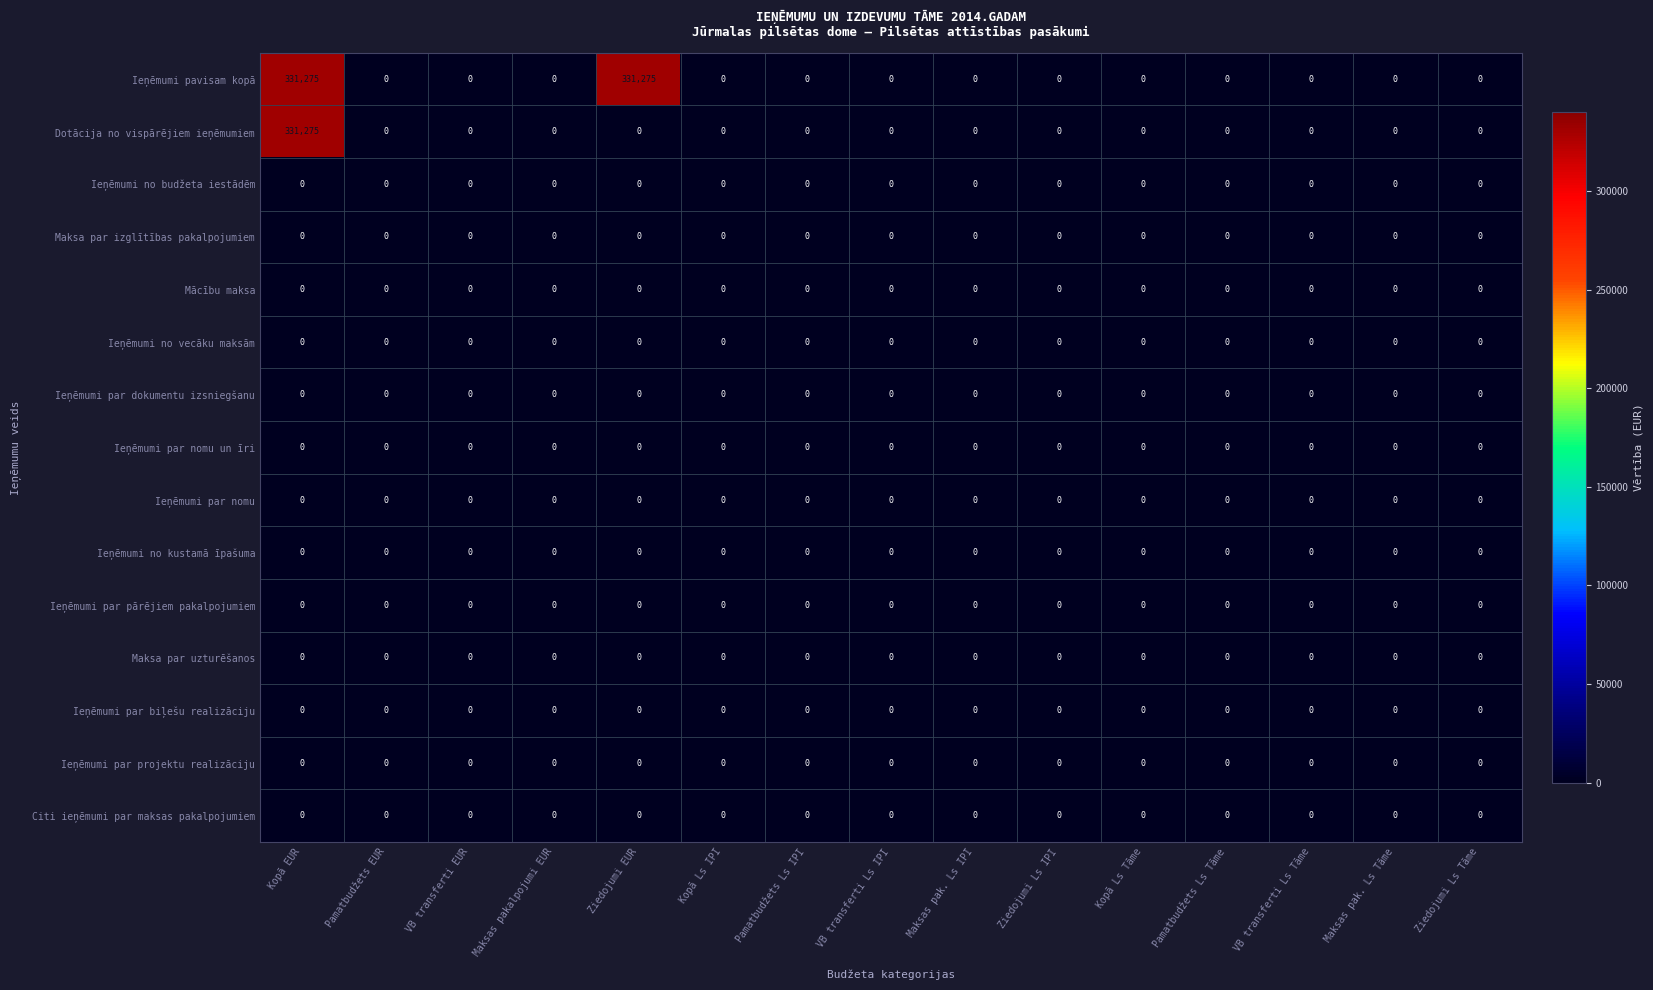

What is the difference between the maximum and second lowest values in the Ieņēmumi pavisam kopā series?

331275